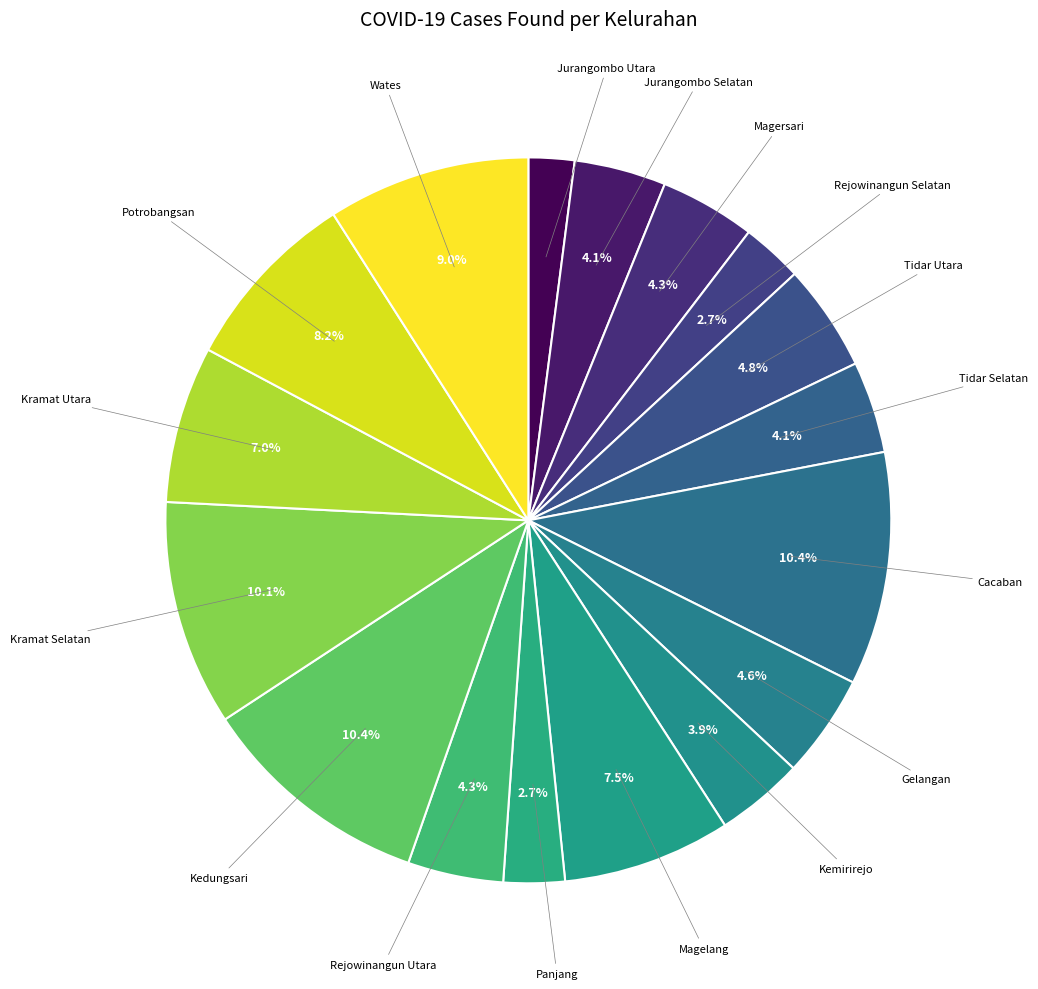

How many slices are in this pie chart?

17